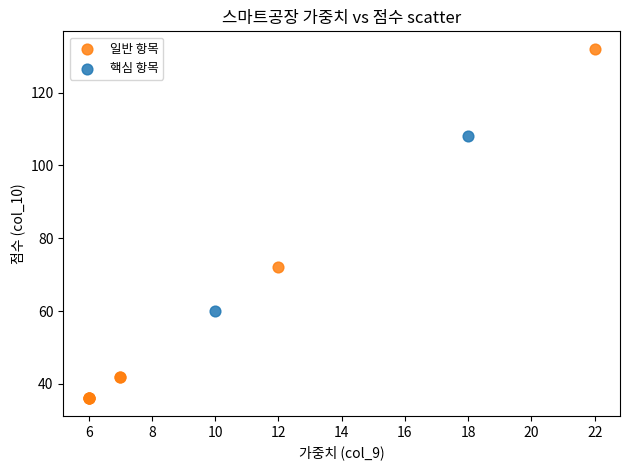

What are all the series names shown in the legend?

일반 항목, 핵심 항목